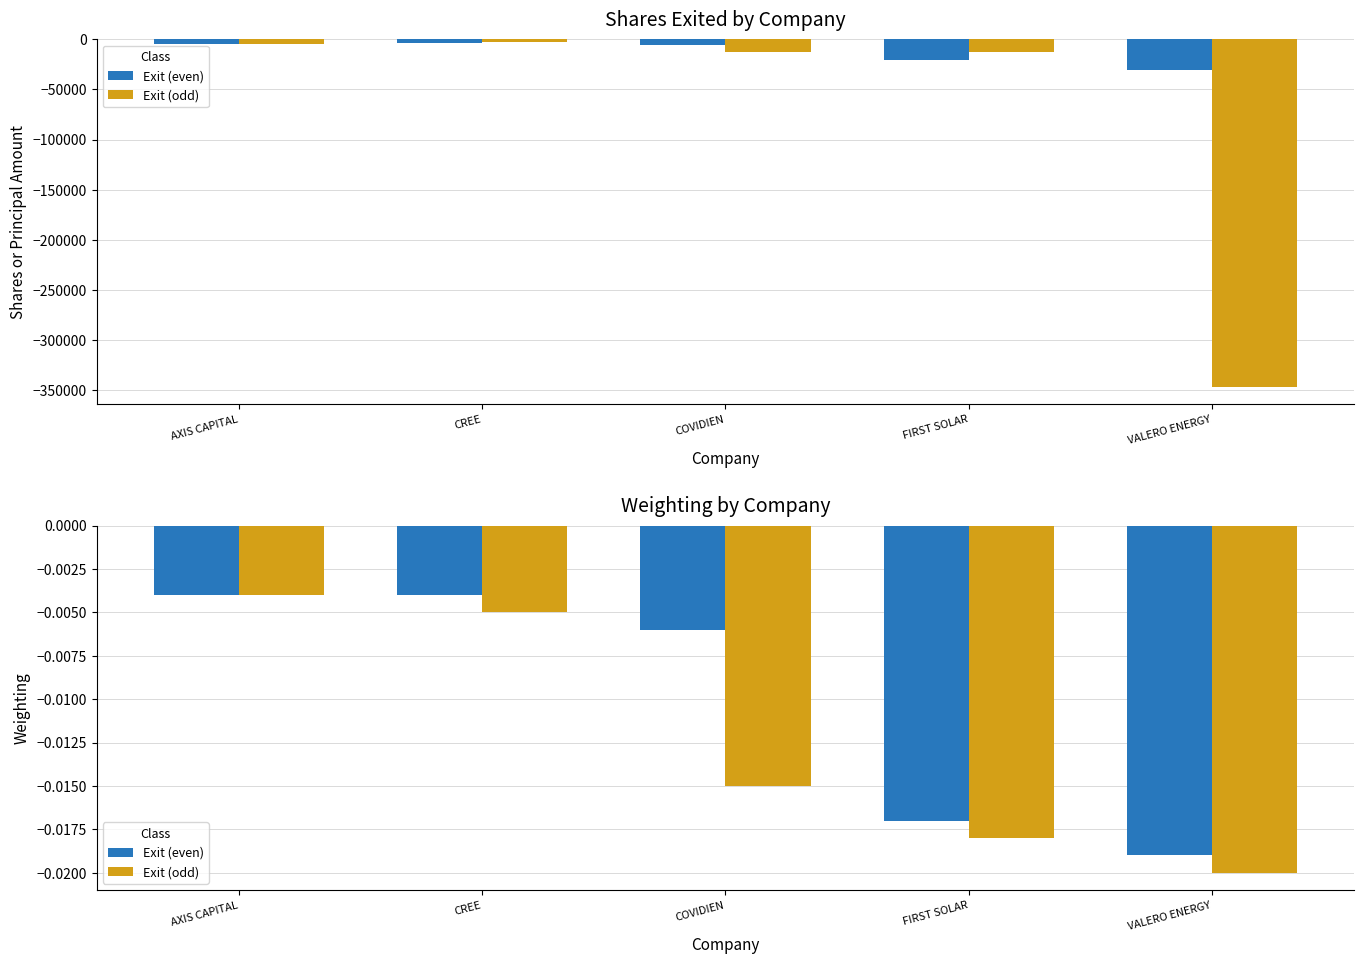

Rank the series at FIRST SOLAR from highest to lowest value.

Exit (even), Exit (odd)